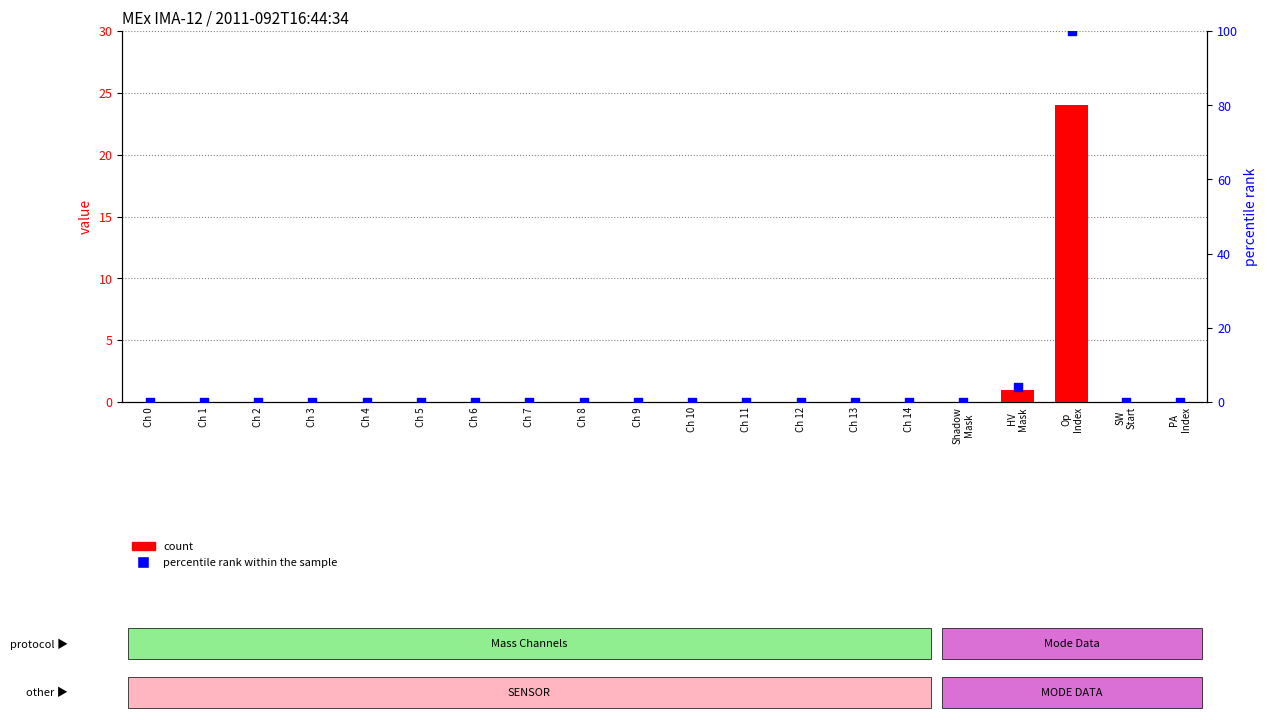

Is the value of count at PA
Index greater than the value of percentile rank within the sample at Ch 5?

No